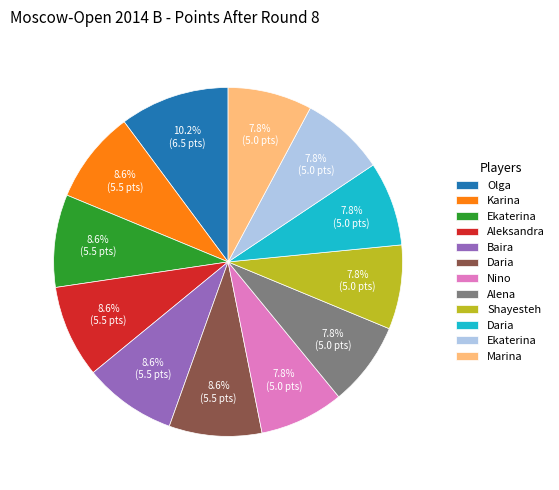

Does any single category account for the majority?

No